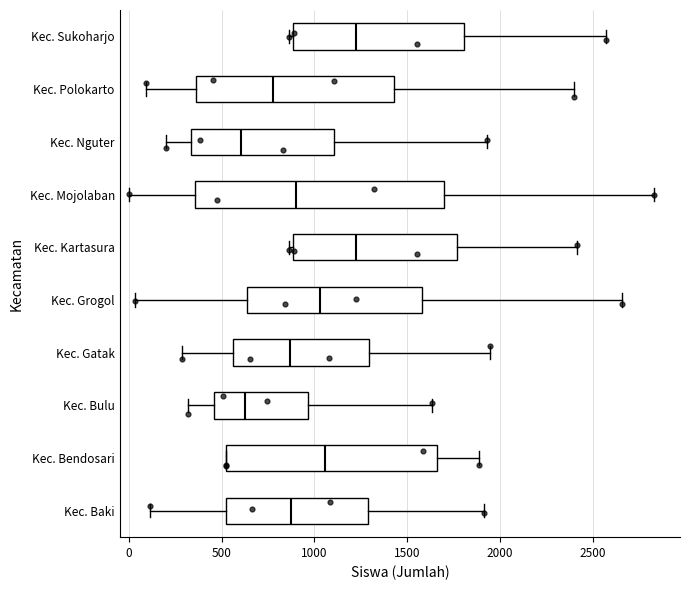

Which box is the widest, from its left edge to its right edge?

Kec. Mojolaban